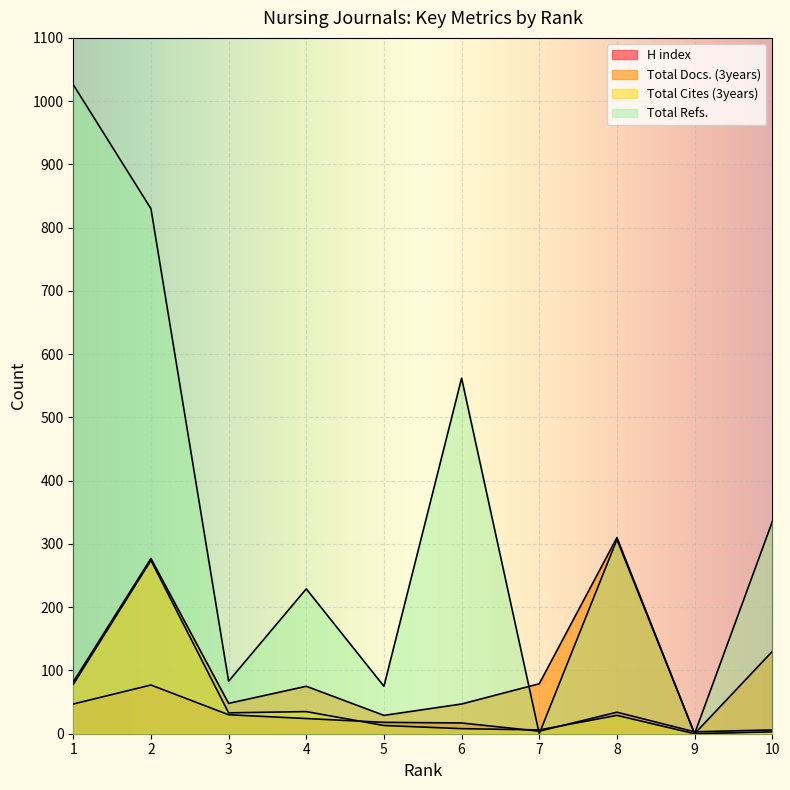

Read the Total Cites (3years) value at 7, to the nearest 5.

5